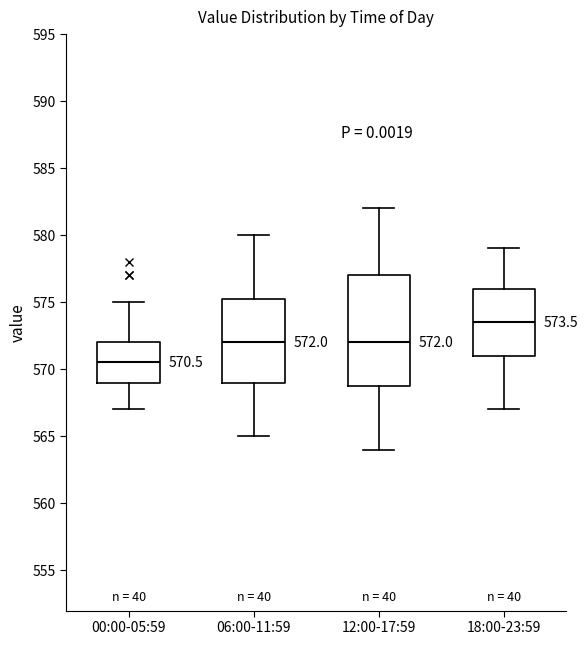

Which box has the highest median line?

18:00-23:59